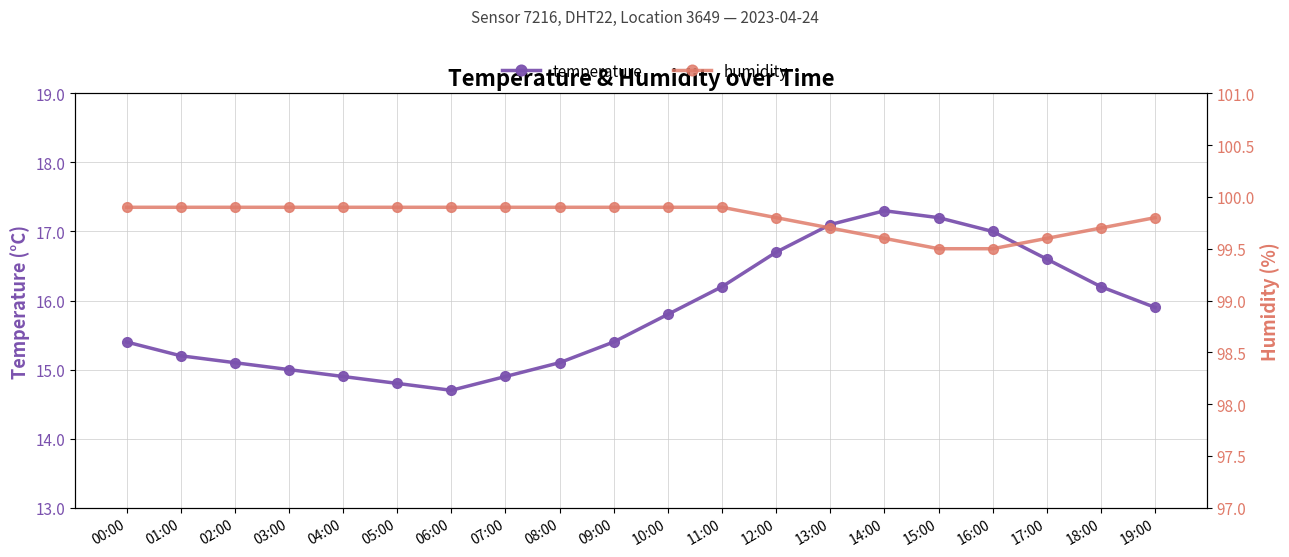

True or false: temperature and humidity cross at least once.

False